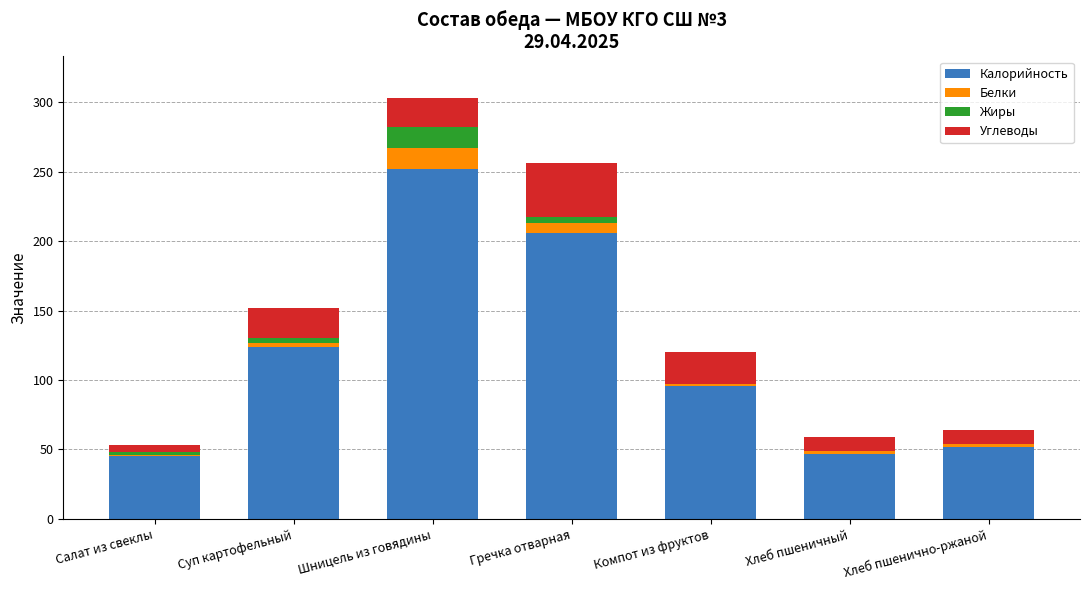

What is the sum of all Калорийность values?

822